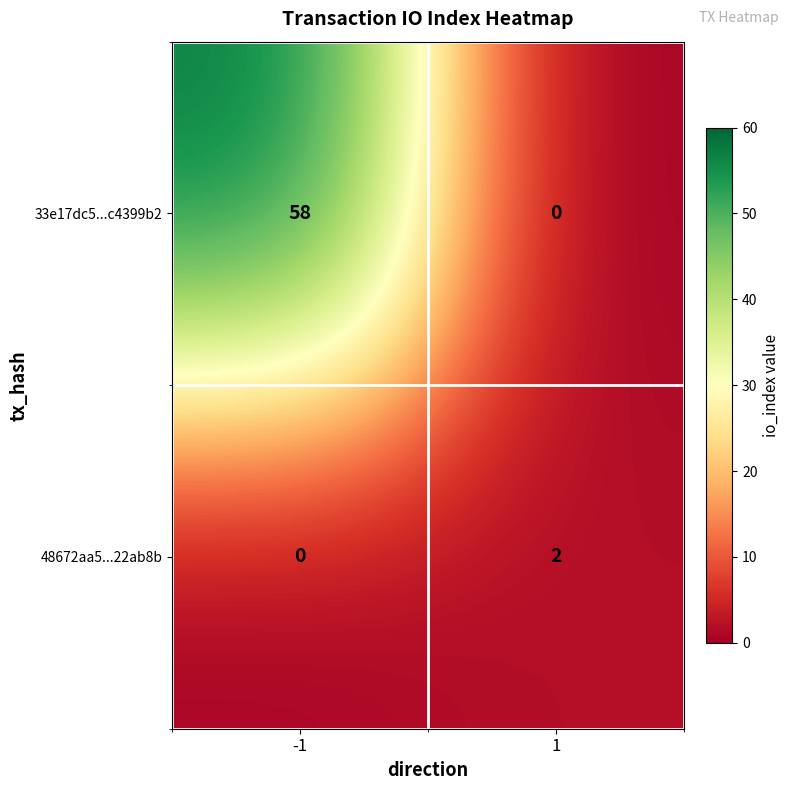

Rank the series by their maximum value, from highest to lowest.

33e17dc5...c4399b2, 48672aa5...22ab8b